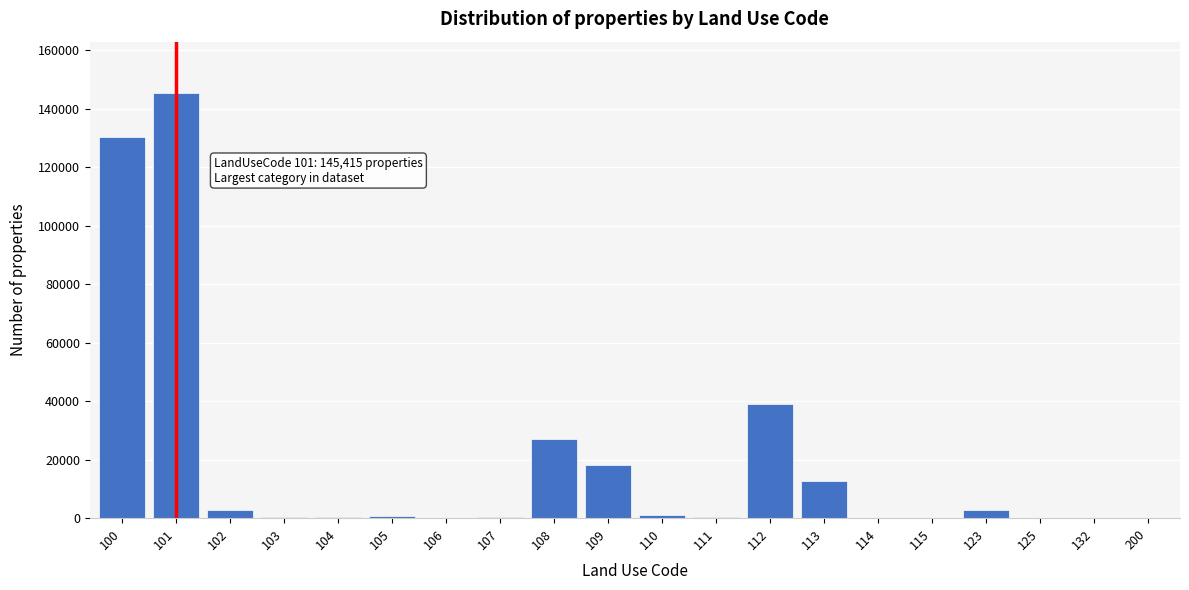

Is it true that the value at 100 is 212983?

False